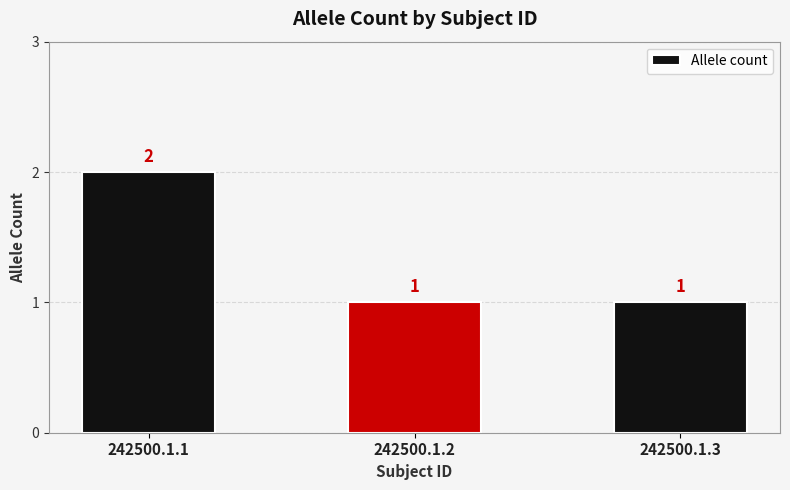

Count the number of values greater than 1.

1